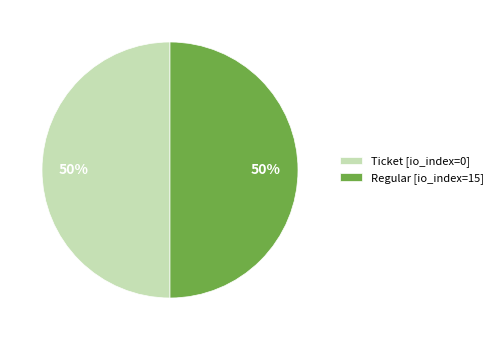

True or false: Ticket [io_index=0] accounts for 50% of the total.

True